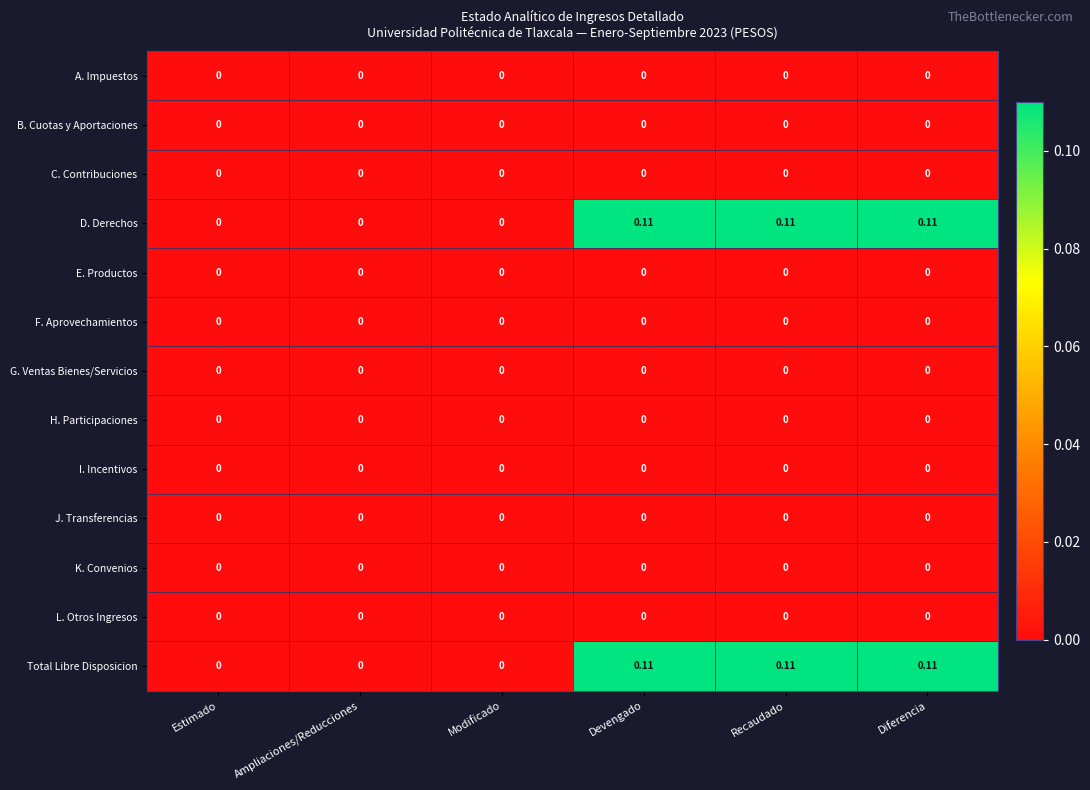

Reading left to right, list all the values displayed in this chart.

A. Impuestos: Estimado=0.0	Ampliaciones/Reducciones=0.0	Modificado=0.0	Devengado=0.0	Recaudado=0.0	Diferencia=0.0
B. Cuotas y Aportaciones: Estimado=0.0	Ampliaciones/Reducciones=0.0	Modificado=0.0	Devengado=0.0	Recaudado=0.0	Diferencia=0.0
C. Contribuciones: Estimado=0.0	Ampliaciones/Reducciones=0.0	Modificado=0.0	Devengado=0.0	Recaudado=0.0	Diferencia=0.0
D. Derechos: Estimado=0.0	Ampliaciones/Reducciones=0.0	Modificado=0.0	Devengado=0.1	Recaudado=0.1	Diferencia=0.1
E. Productos: Estimado=0.0	Ampliaciones/Reducciones=0.0	Modificado=0.0	Devengado=0.0	Recaudado=0.0	Diferencia=0.0
F. Aprovechamientos: Estimado=0.0	Ampliaciones/Reducciones=0.0	Modificado=0.0	Devengado=0.0	Recaudado=0.0	Diferencia=0.0
G. Ventas Bienes/Servicios: Estimado=0.0	Ampliaciones/Reducciones=0.0	Modificado=0.0	Devengado=0.0	Recaudado=0.0	Diferencia=0.0
H. Participaciones: Estimado=0.0	Ampliaciones/Reducciones=0.0	Modificado=0.0	Devengado=0.0	Recaudado=0.0	Diferencia=0.0
I. Incentivos: Estimado=0.0	Ampliaciones/Reducciones=0.0	Modificado=0.0	Devengado=0.0	Recaudado=0.0	Diferencia=0.0
J. Transferencias: Estimado=0.0	Ampliaciones/Reducciones=0.0	Modificado=0.0	Devengado=0.0	Recaudado=0.0	Diferencia=0.0
K. Convenios: Estimado=0.0	Ampliaciones/Reducciones=0.0	Modificado=0.0	Devengado=0.0	Recaudado=0.0	Diferencia=0.0
L. Otros Ingresos: Estimado=0.0	Ampliaciones/Reducciones=0.0	Modificado=0.0	Devengado=0.0	Recaudado=0.0	Diferencia=0.0
Total Libre Disposicion: Estimado=0.0	Ampliaciones/Reducciones=0.0	Modificado=0.0	Devengado=0.1	Recaudado=0.1	Diferencia=0.1